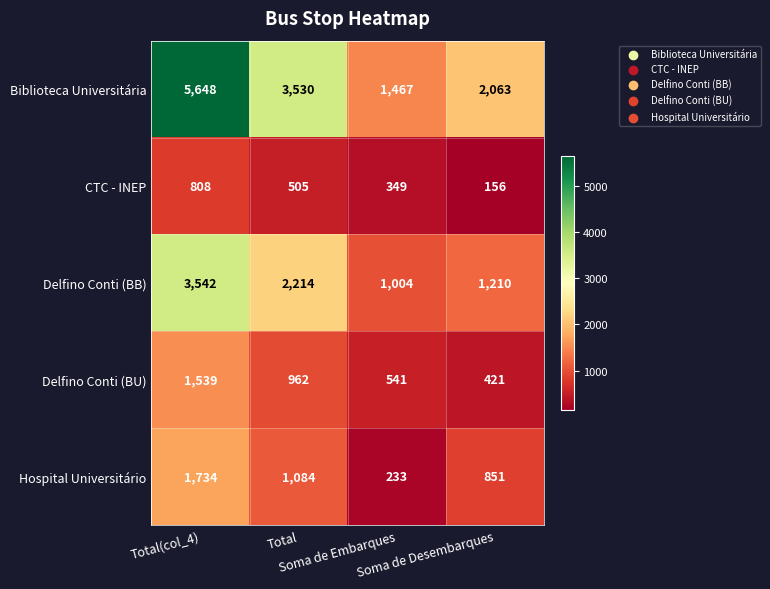

At which category is the sum across all series the highest?

Total(col_4)